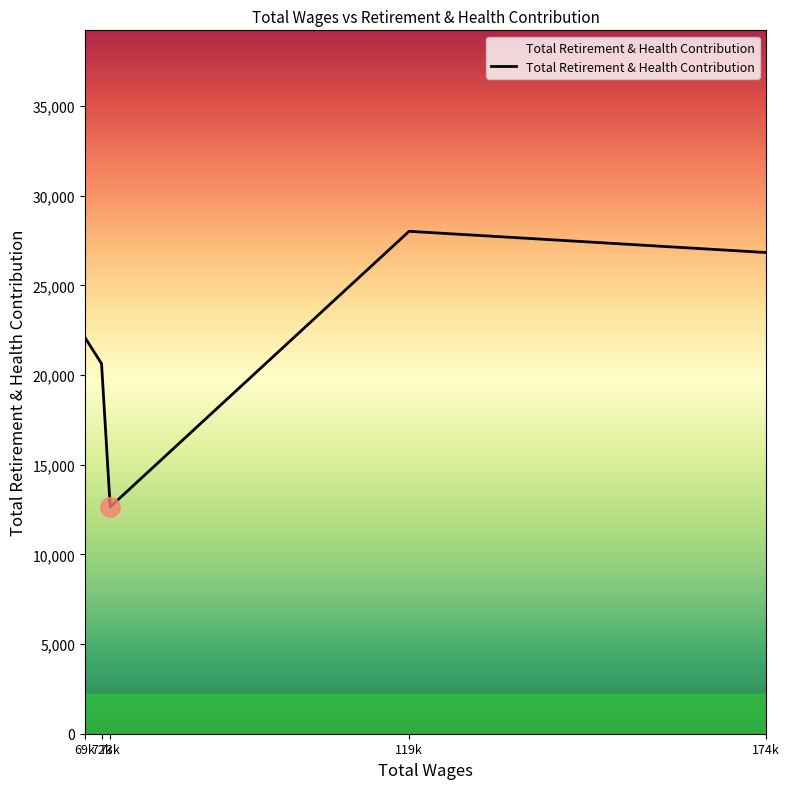

Rank the categories by value from lowest to highest.

73k, 72k, 69k, 174k, 119k